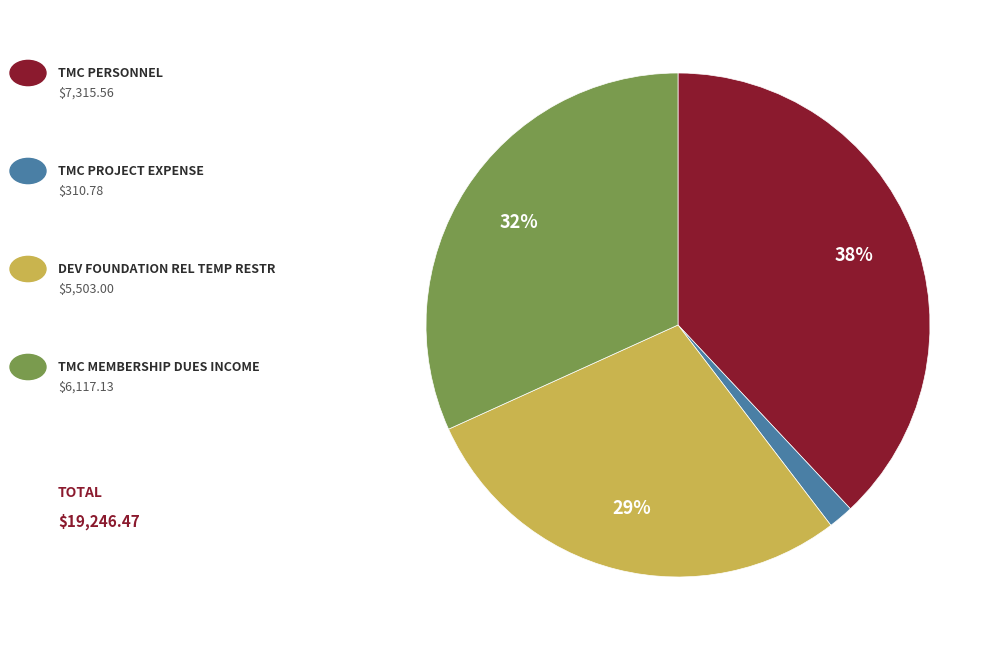

To the nearest percent, what is the average slice percentage?

25%